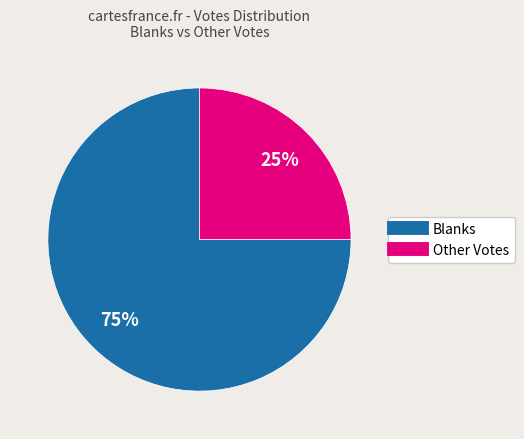

How many slices are in this pie chart?

2